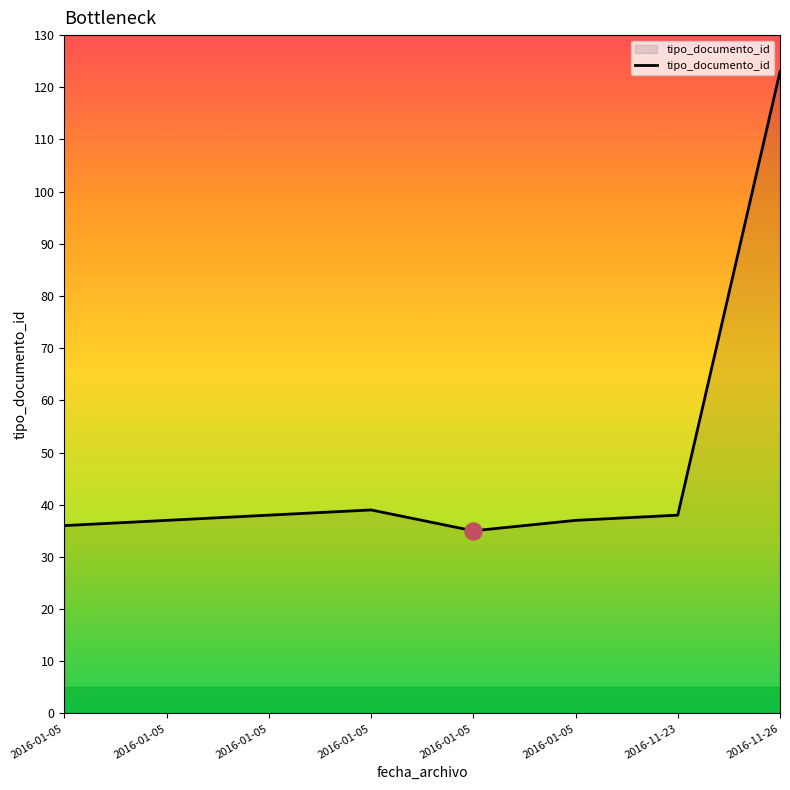

Which has a higher value, 2016-01-05 or 2016-01-05?

2016-01-05